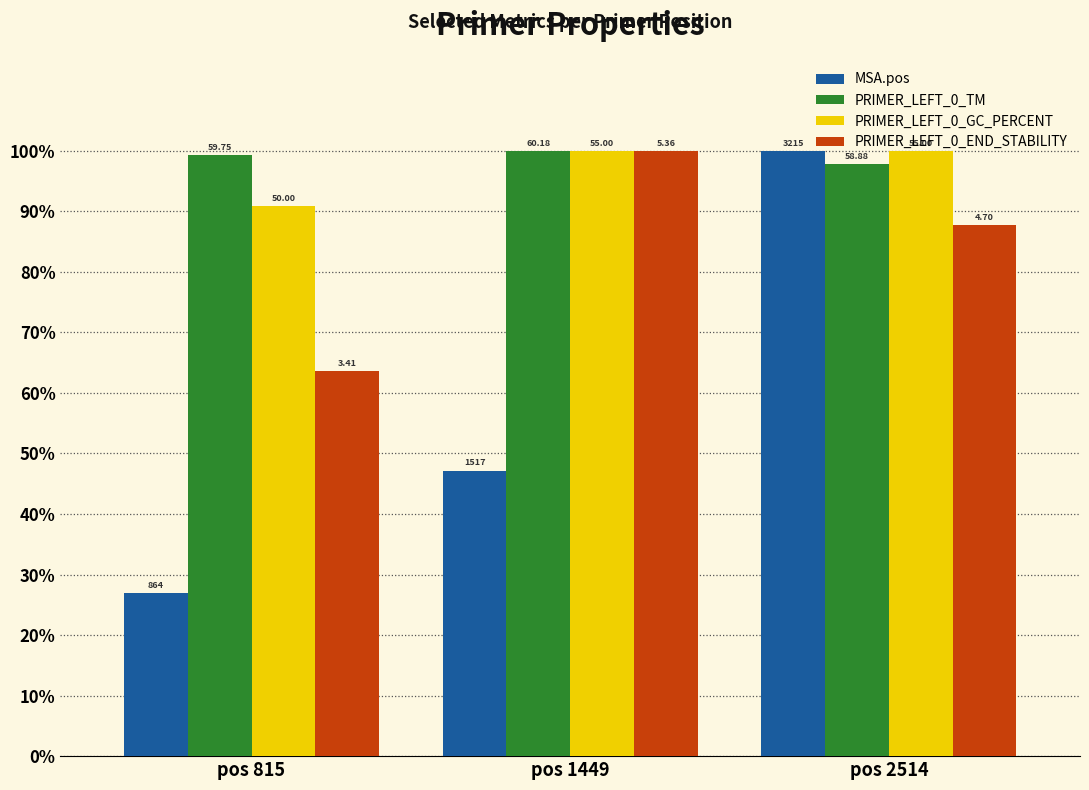

How many groups of bars are there?

3